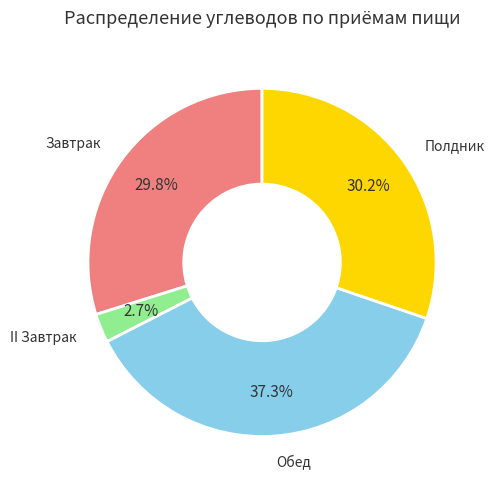

Count the number of slices in the pie.

4